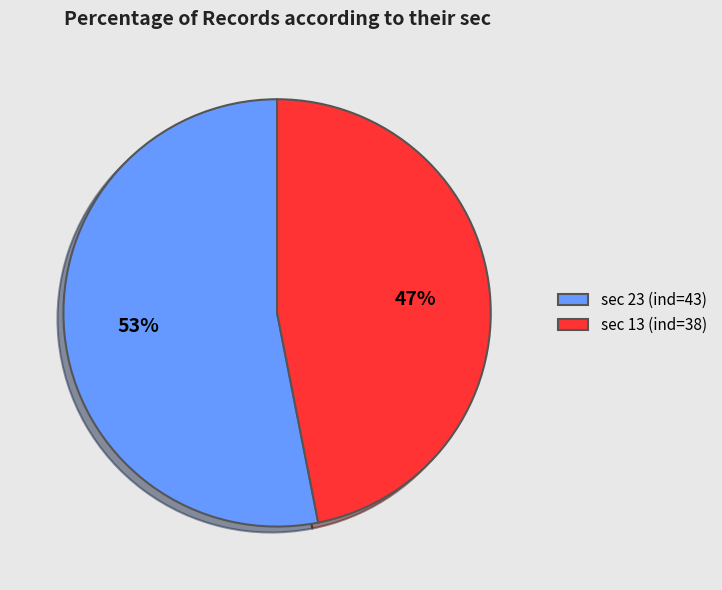

Rank the categories by value from highest to lowest.

sec 23 (ind=43), sec 13 (ind=38)